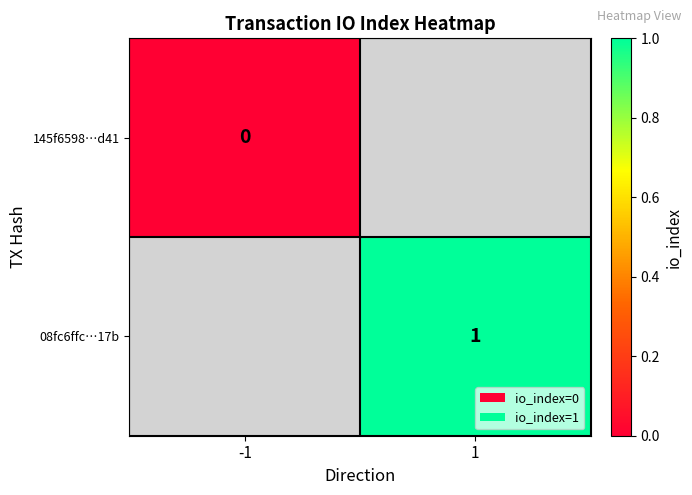

Is it true that 08fc6ffc…17b equals 1 at 1?

True